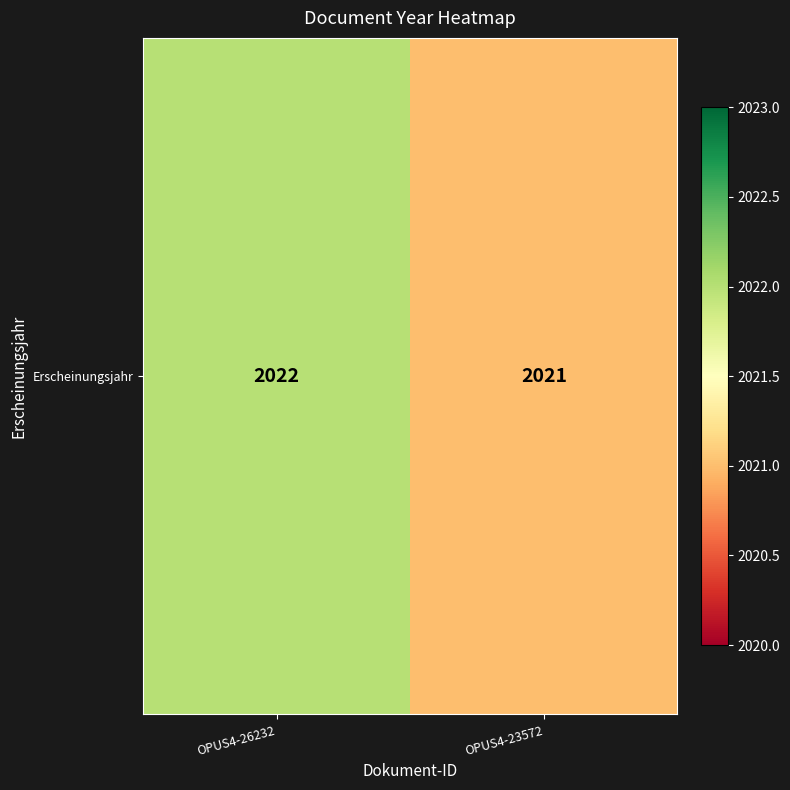

The chart shows a value of 2021 at OPUS4-23572. True or false?

True